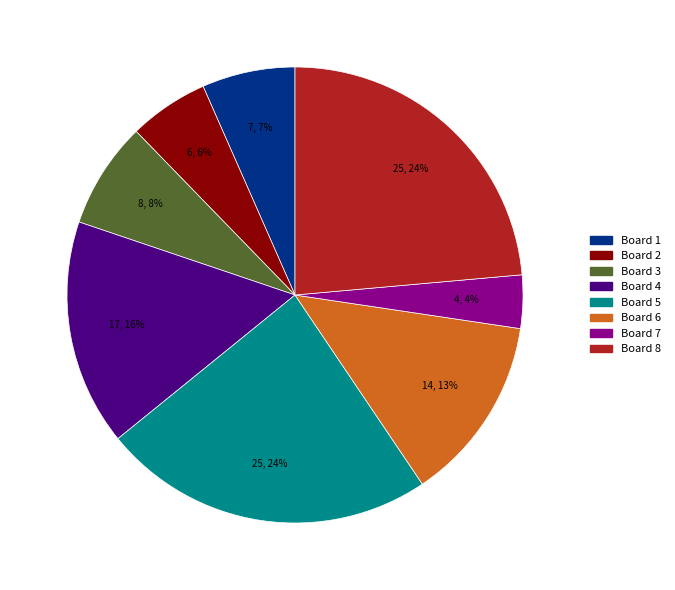

To the nearest percent, what is the difference between the largest and smallest slice percentages?

20%